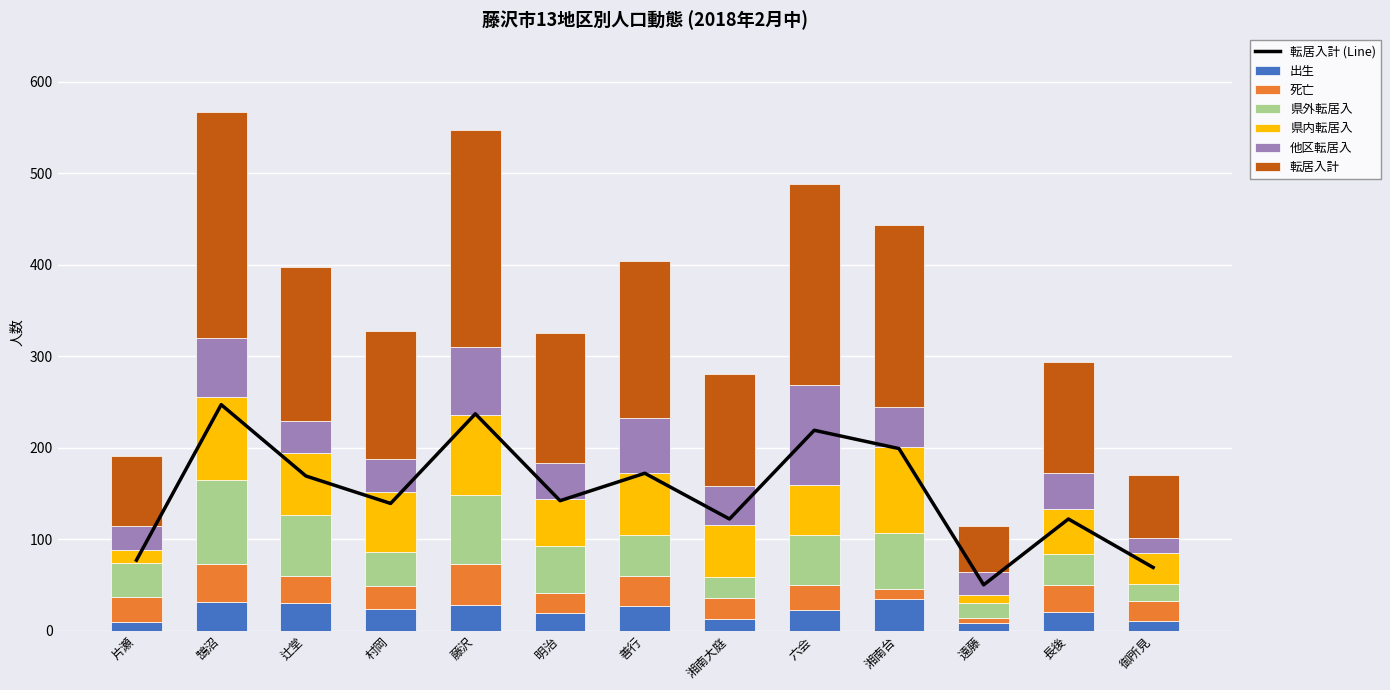

What is the highest value of the 出生 series?

34